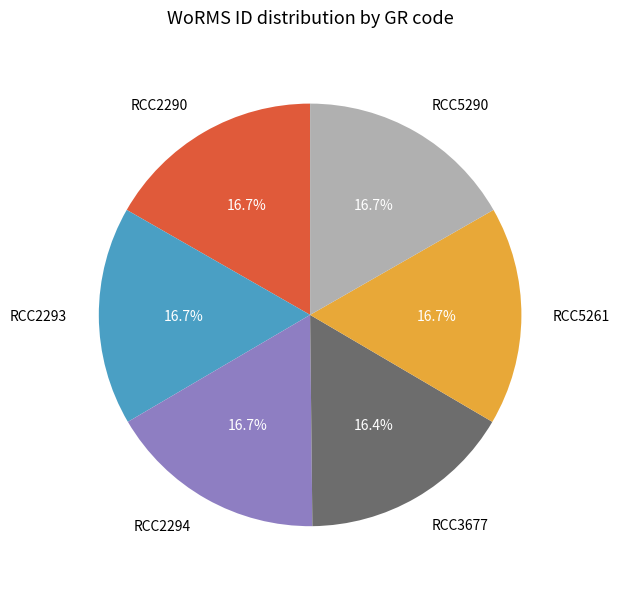

How many slices are in this pie chart?

6